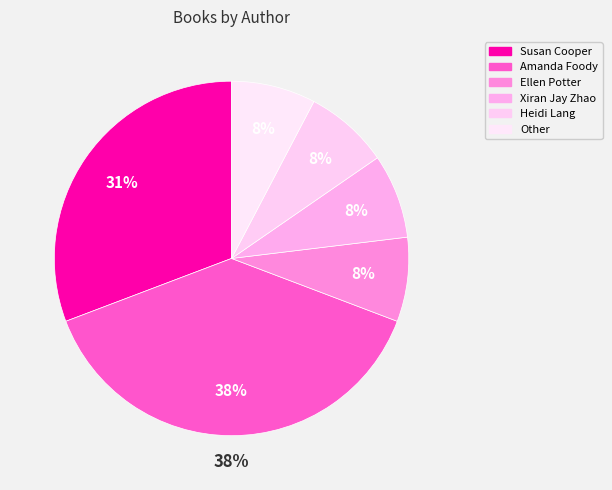

Is it true that Heidi Lang (2084723094) is 2% of the pie?

False